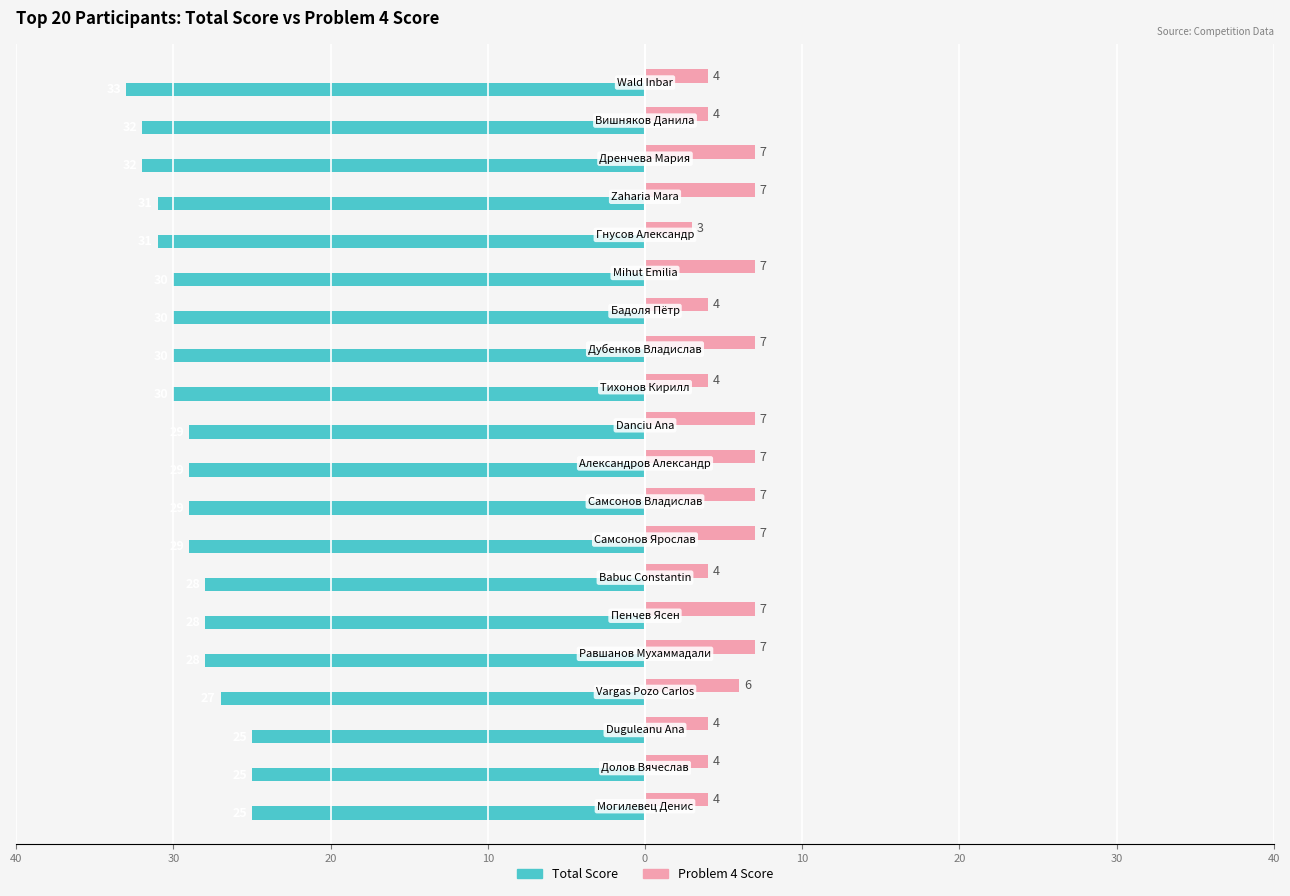

What are all the series names shown in the legend?

Total Score, Problem 4 Score